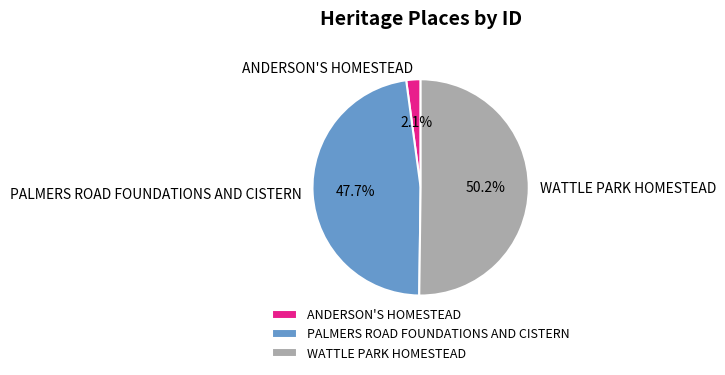

What is the smallest slice in the pie chart?

ANDERSON'S HOMESTEAD